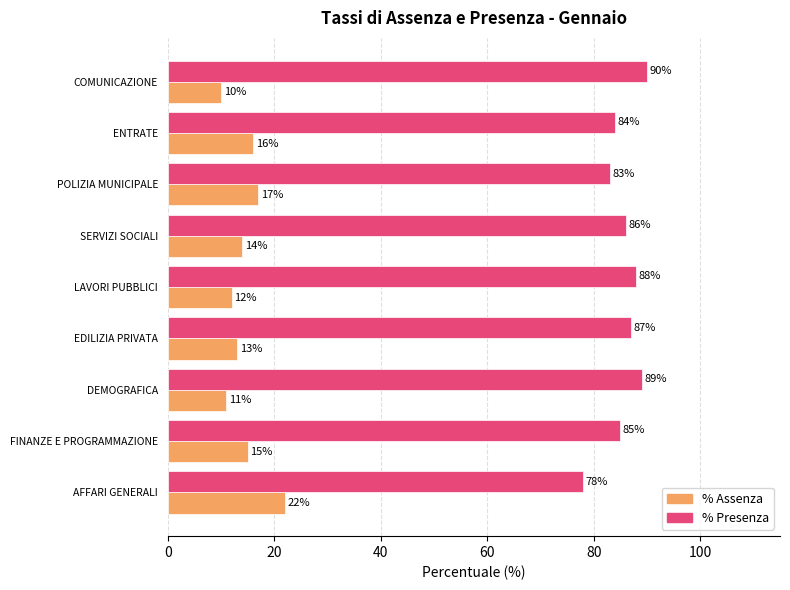

At AFFARI GENERALI, list the series in order from largest to smallest.

% Presenza, % Assenza